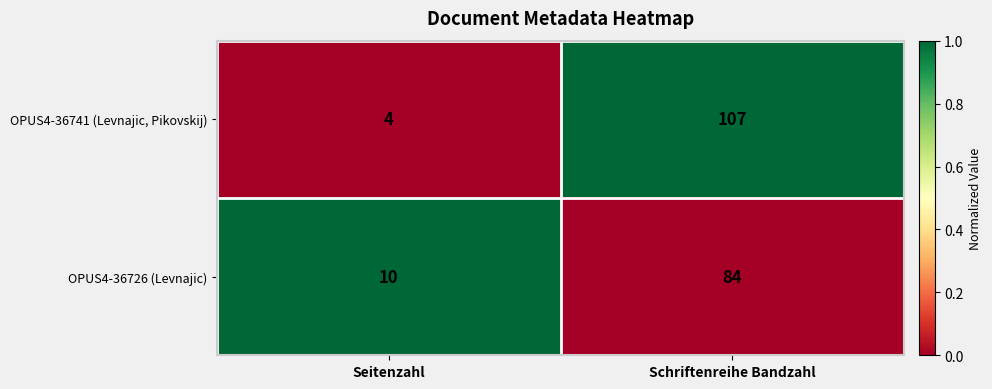

Which category has the highest value across all series?

Schriftenreihe Bandzahl